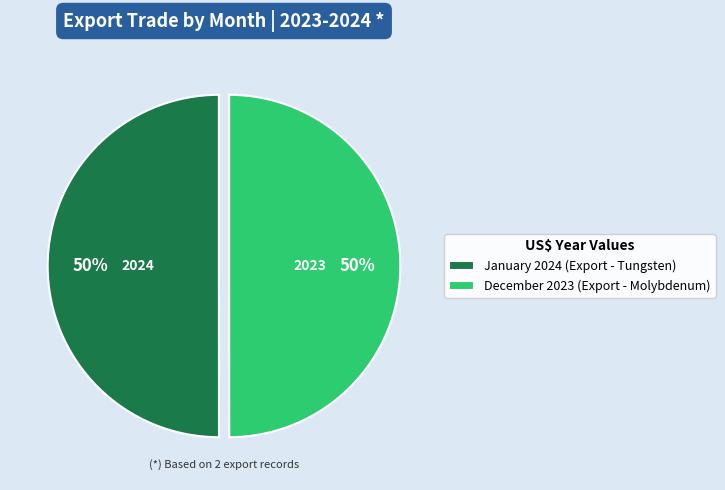

To the nearest percent, what percentage of the pie is January 2024 (Export - Tungsten)?

50%